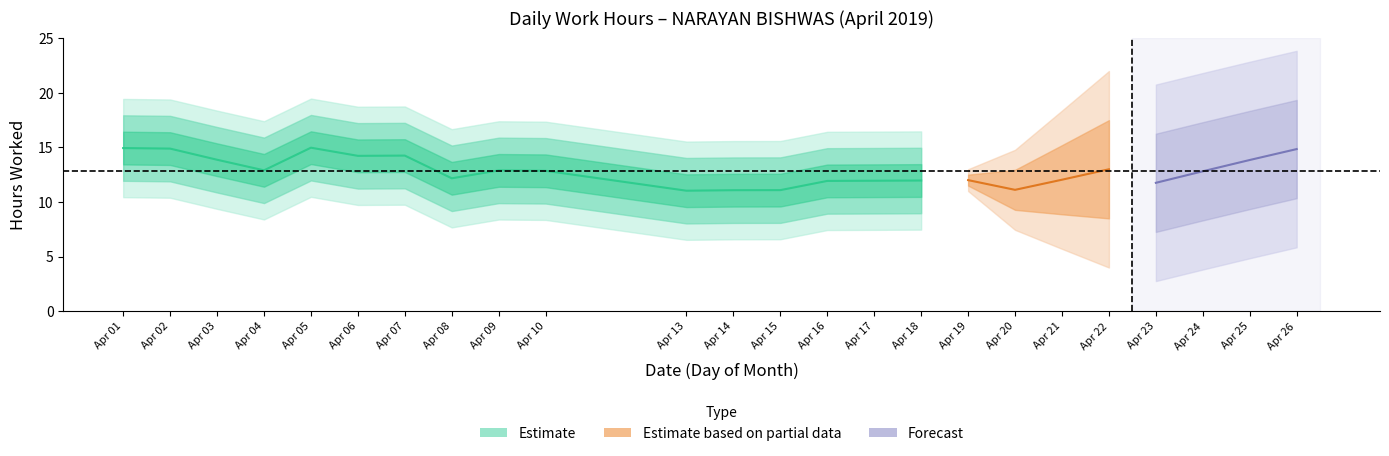

Between 1 and 3, which is larger?

1